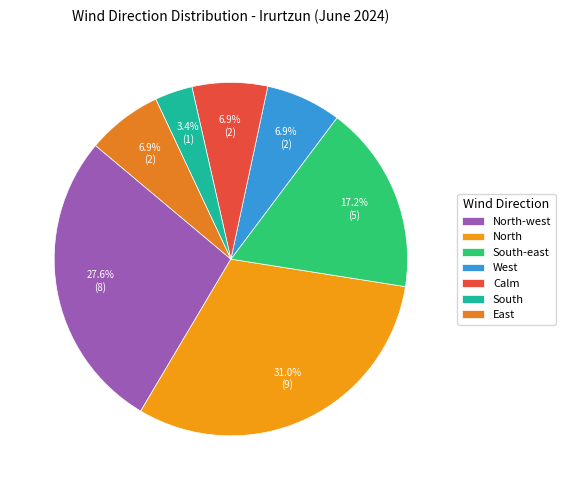

Count the number of slices in the pie.

7